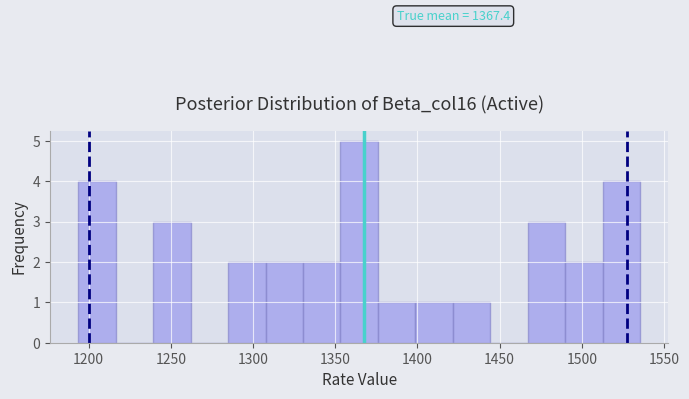

Which range on the x-axis has the tallest bar?

1355 to 1375